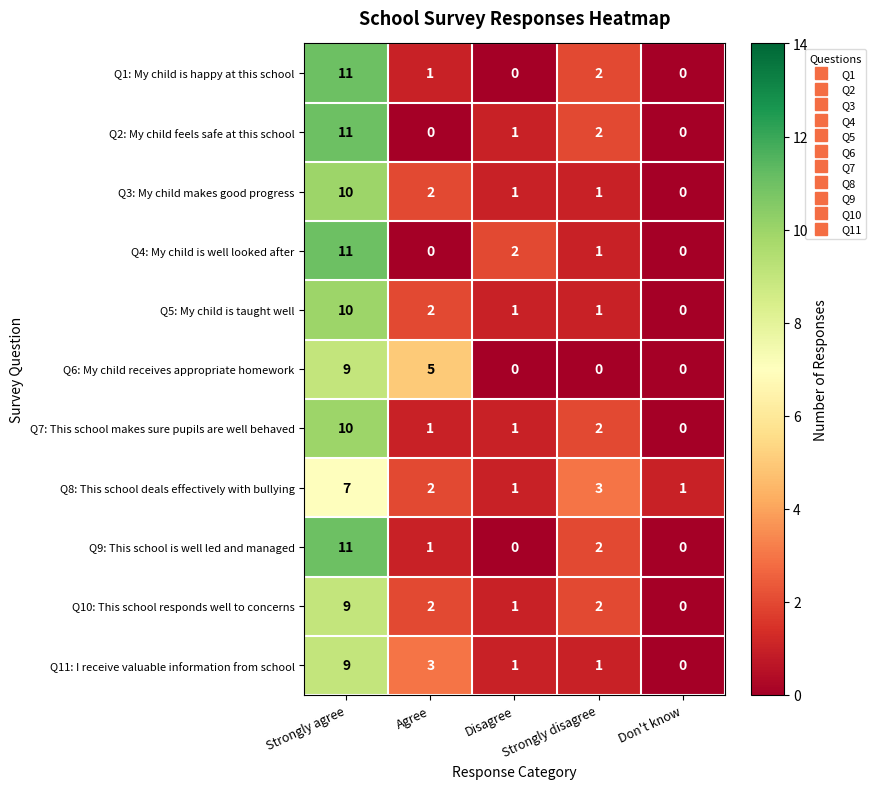

What is the average value of the Q6: My child receives appropriate homework series?

3